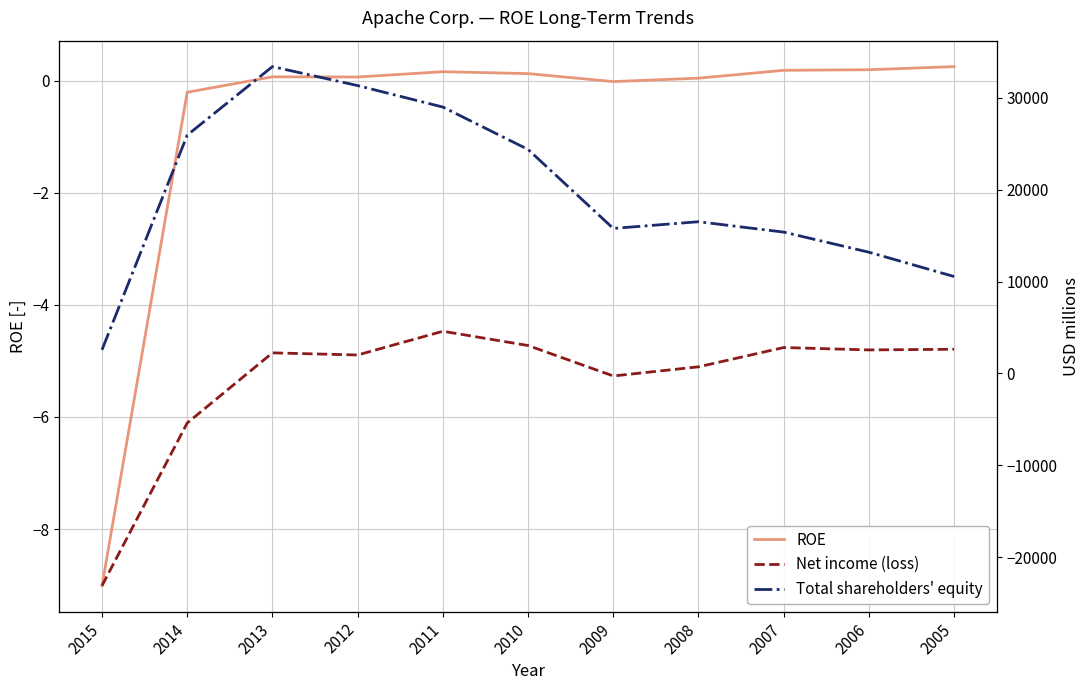

Reading left to right, list all the values displayed in this chart.

ROE: -9.0	-0.2	0.1	0.1	0.2	0.1	-0.0	0.0	0.2	0.2	0.2
Net income (loss): -23119.0	-5403.0	2232.0	2001.0	4584.0	3032.0	-284.0	712.0	2812.0	2552.0	2624.0
Total shareholders' equity: 2566.0	25937.0	33396.0	31331.0	28993.0	24377.0	15779.0	16509.0	15378.0	13191.0	10541.0